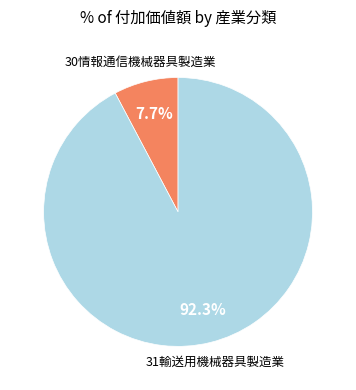

Is there any slice that represents more than half of the pie?

Yes